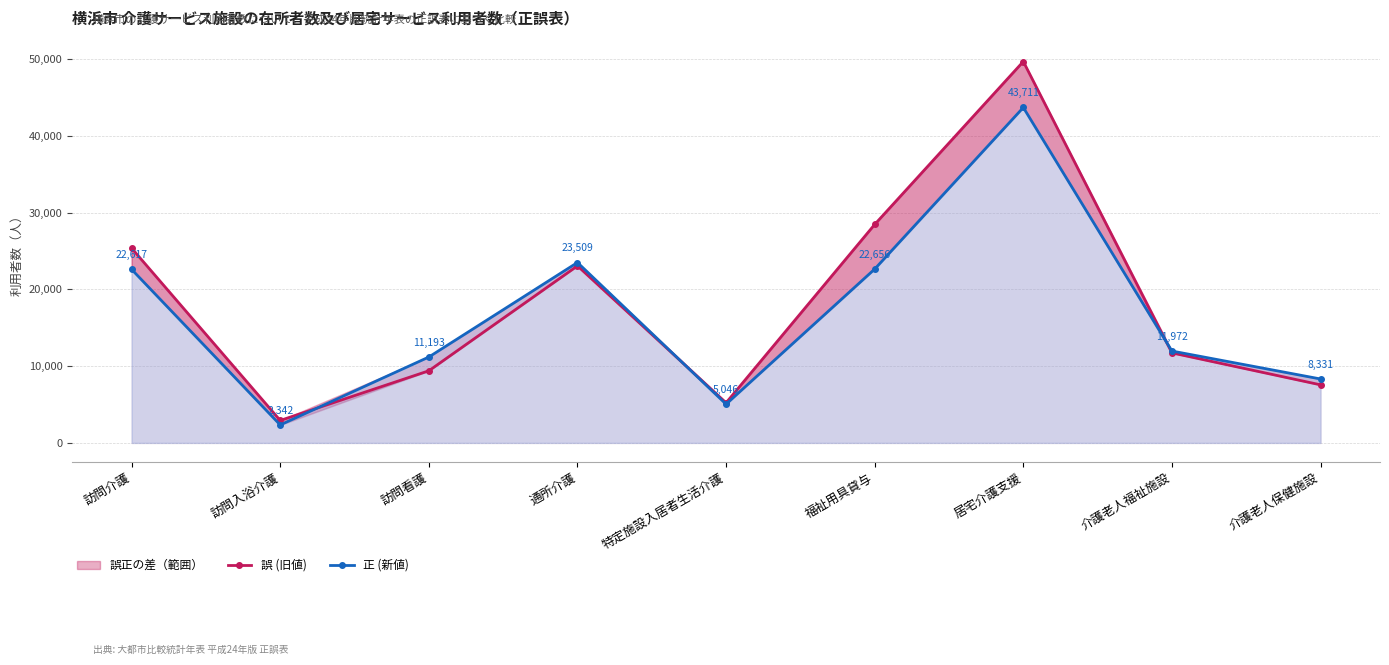

List the labels in order of 誤 (旧値) value, smallest first.

訪問入浴介護, 特定施設入居者生活介護, 介護老人保健施設, 訪問看護, 介護老人福祉施設, 通所介護, 訪問介護, 福祉用具貸与, 居宅介護支援